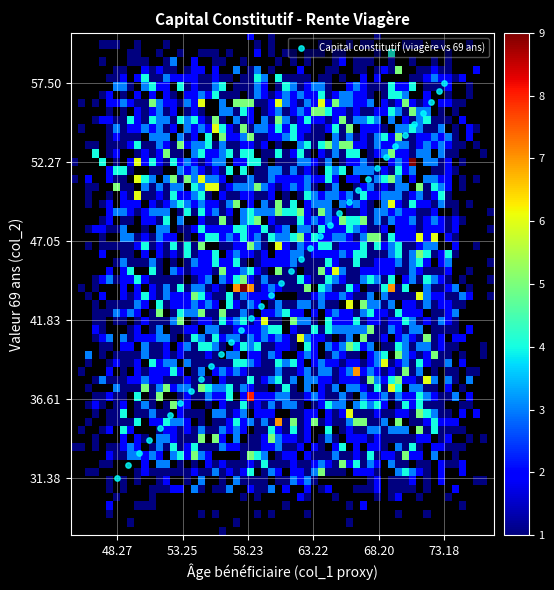

What is the range of X values (max minus min)?

24.9